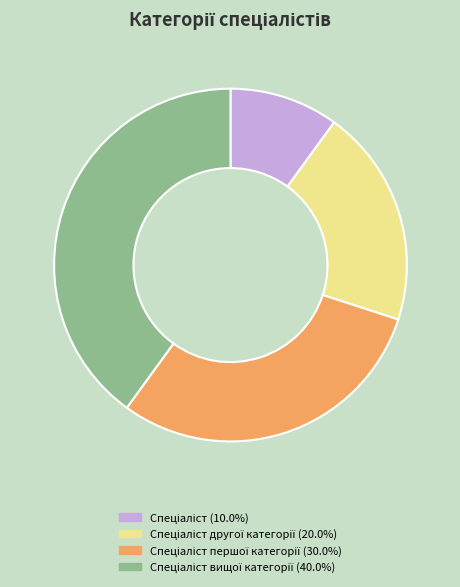

Is there a majority slice in this chart?

No